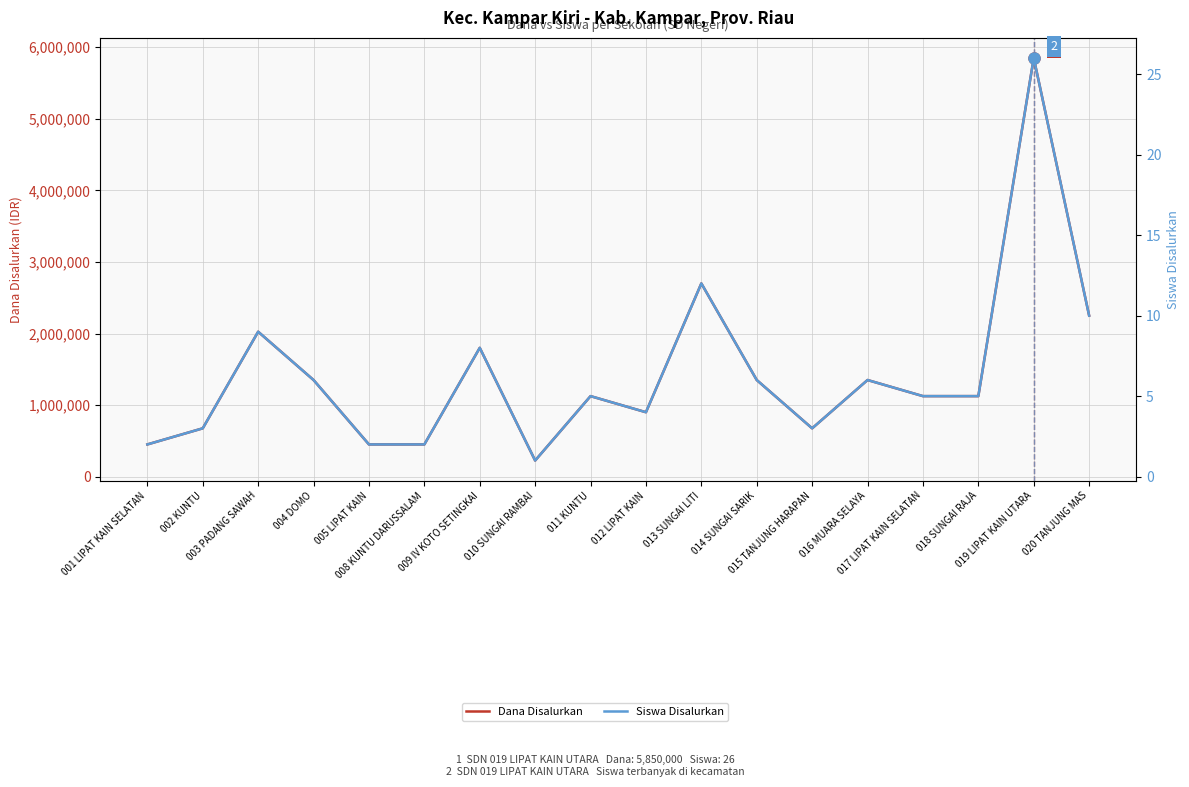

What is the difference between the second highest and second lowest values in the Dana Disalurkan series?

2250000